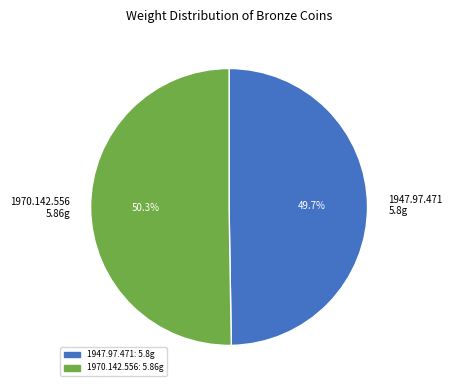

To the nearest percent, what is the average slice percentage?

50%